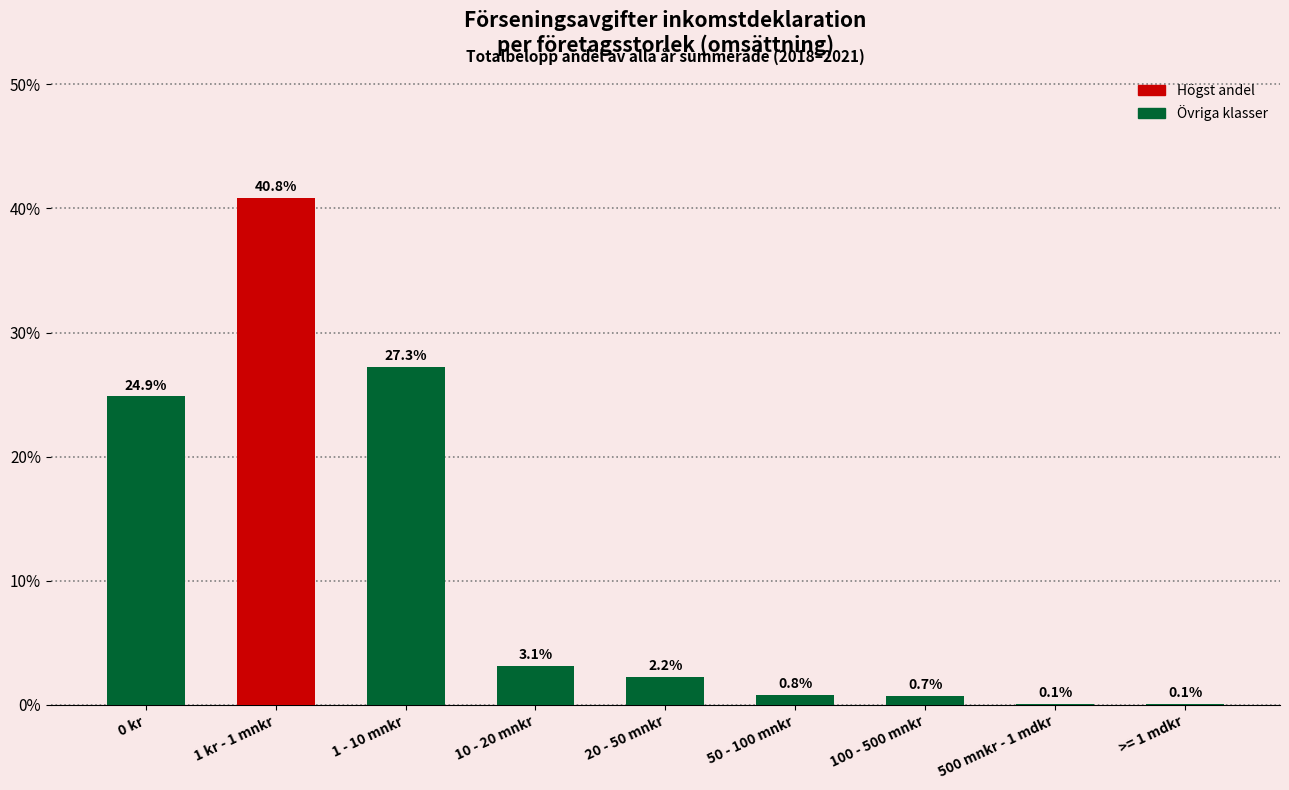

Are the bars grouped side by side (vs. stacked)?

No